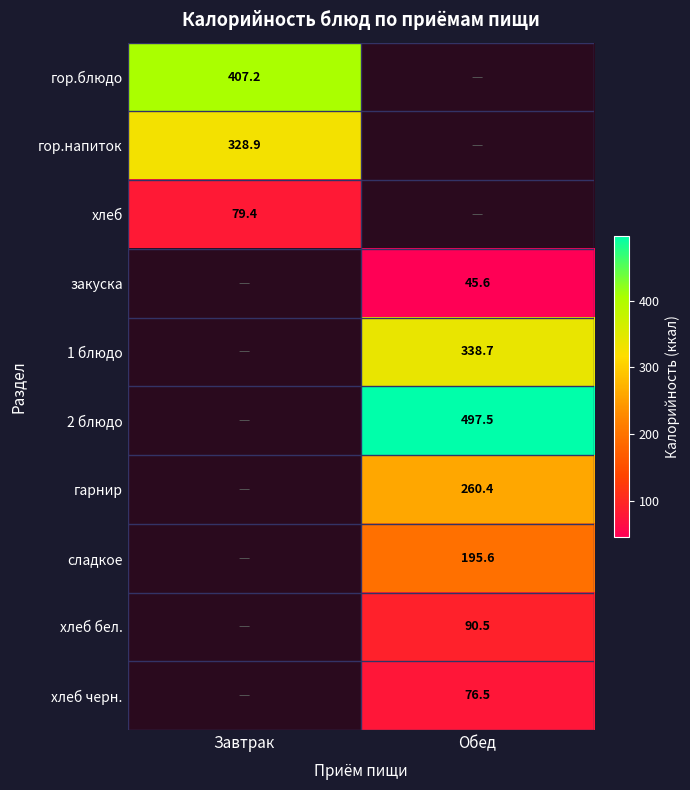

Which label corresponds to the smallest value in the chart?

Обед